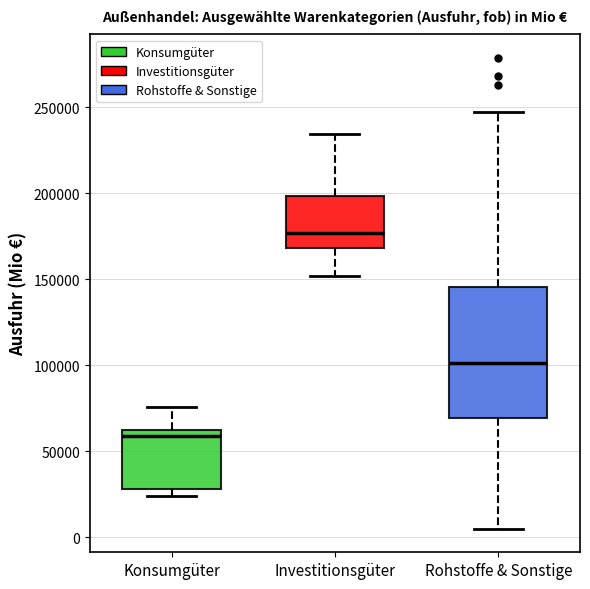

Reading left to right, read every box against the y-axis: the position of its median line, the range the box covers, and the ends of its whiskers. The values are not printed on the chart, so give them approximately, as read against the axis.

Konsumgüter: median 60000, box 30000 to 65000, whiskers 25000 to 75000
Investitionsgüter: median 175000, box 170000 to 200000, whiskers 150000 to 235000
Rohstoffe & Sonstige: median 100000, box 70000 to 145000, whiskers 5000 to 250000